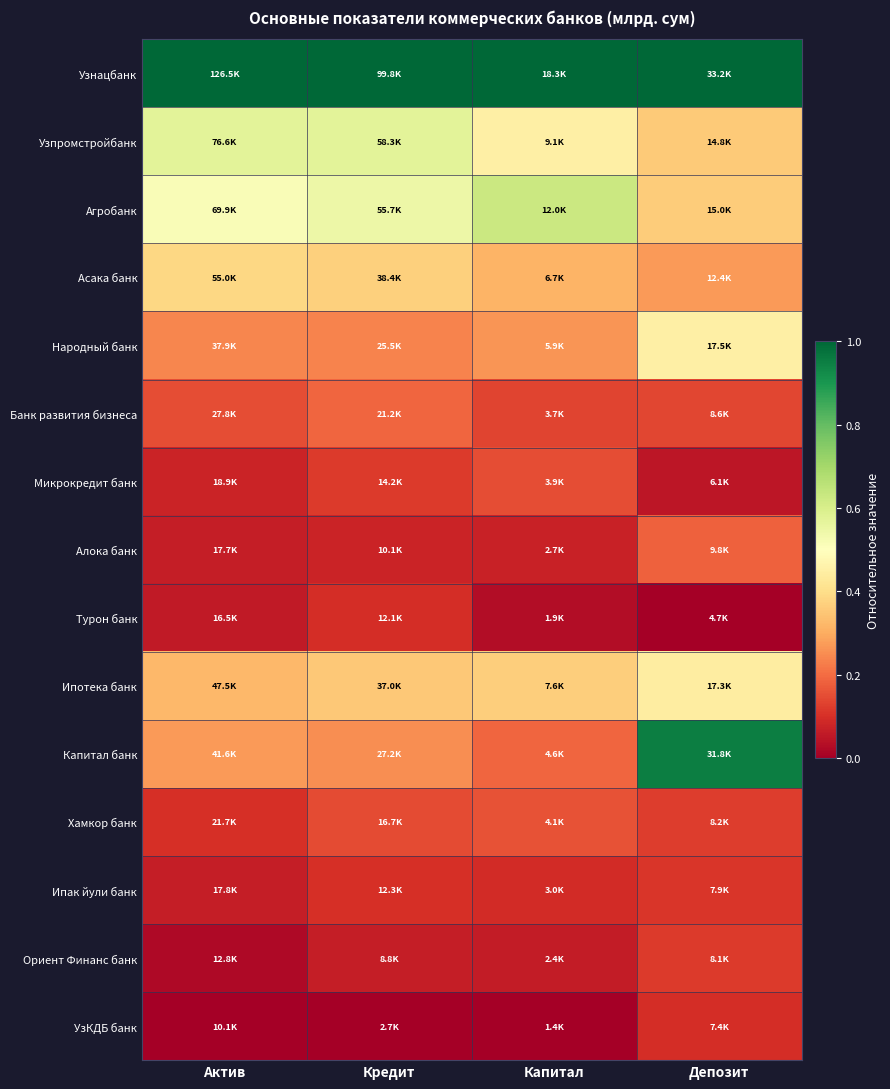

Which category has the highest value across all series?

Актив